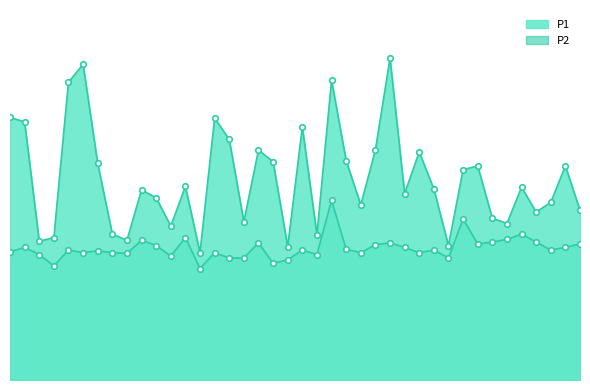

How many interior local peaks does the P1 series have?

12